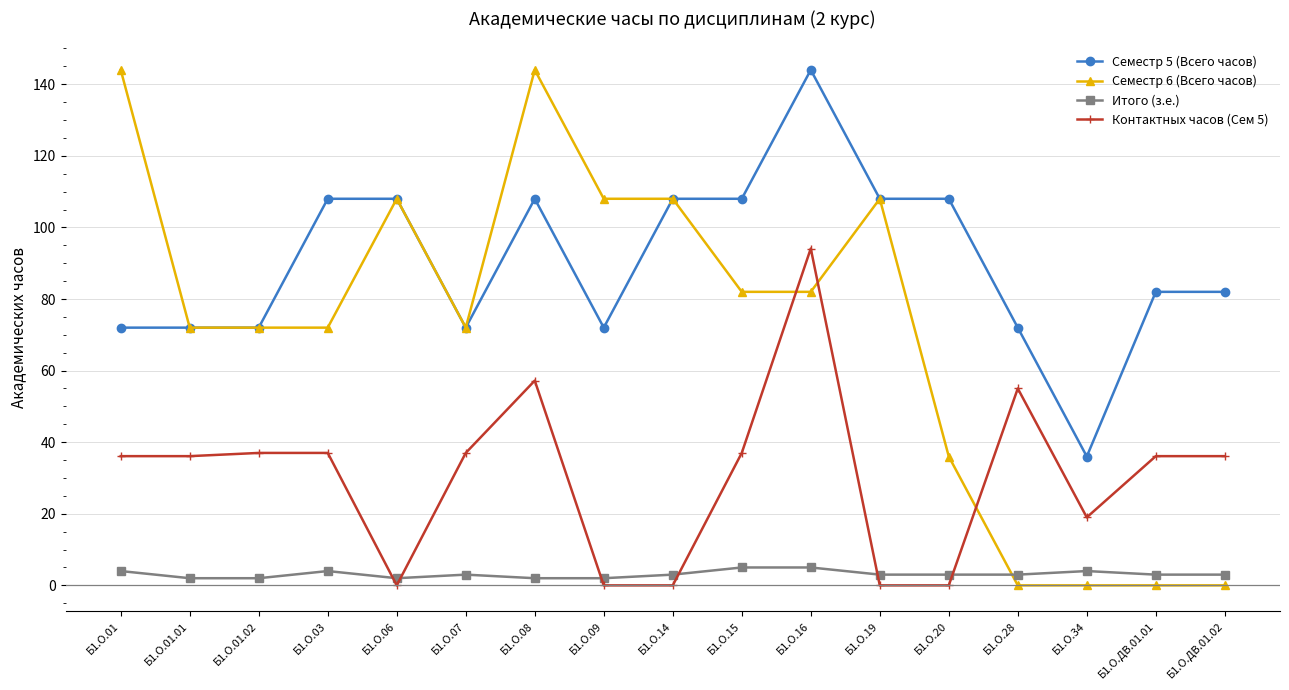

Is it true that Семестр 5 (Всего часов) equals 108.0 at Б1.О.03?

True